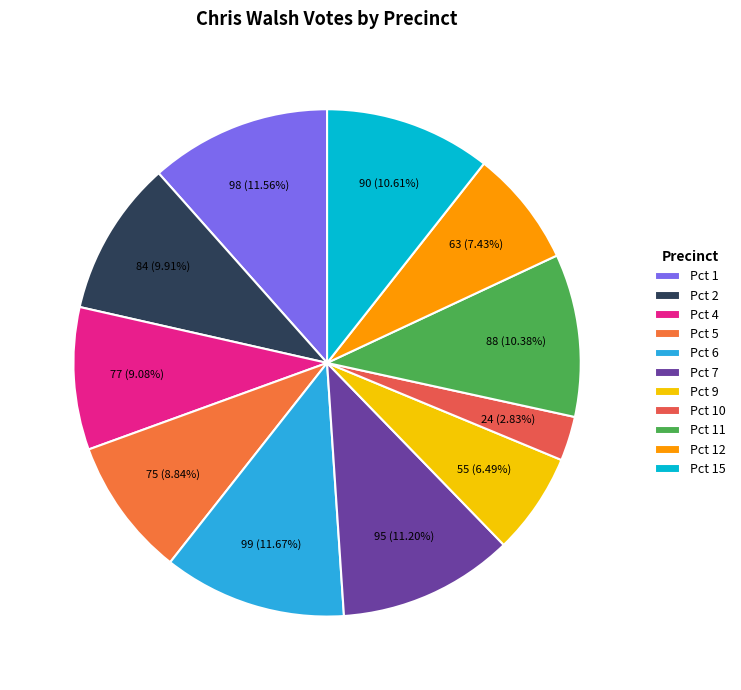

Is Pct 15 the majority of the pie?

No